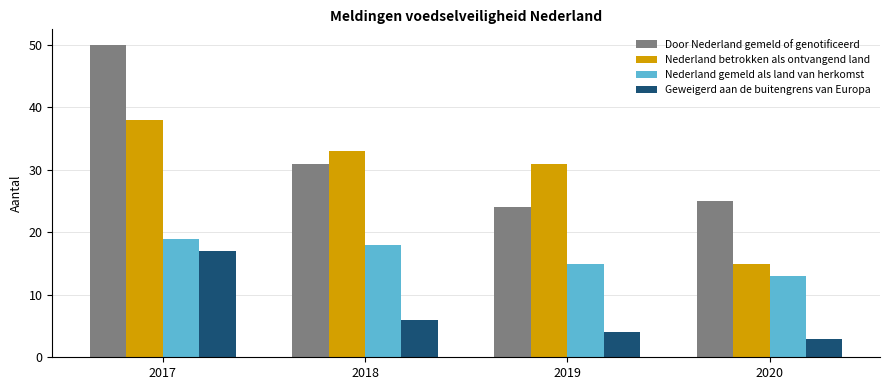

How many bars are there in each group?

4